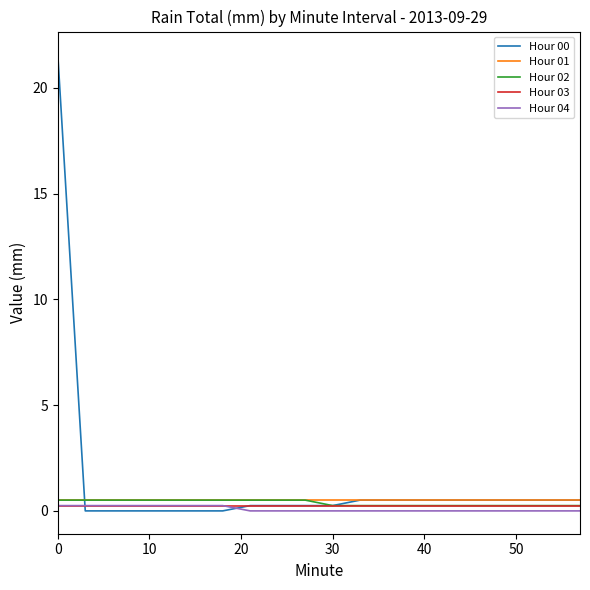

Which series has the largest range (max minus min)?

Hour 00